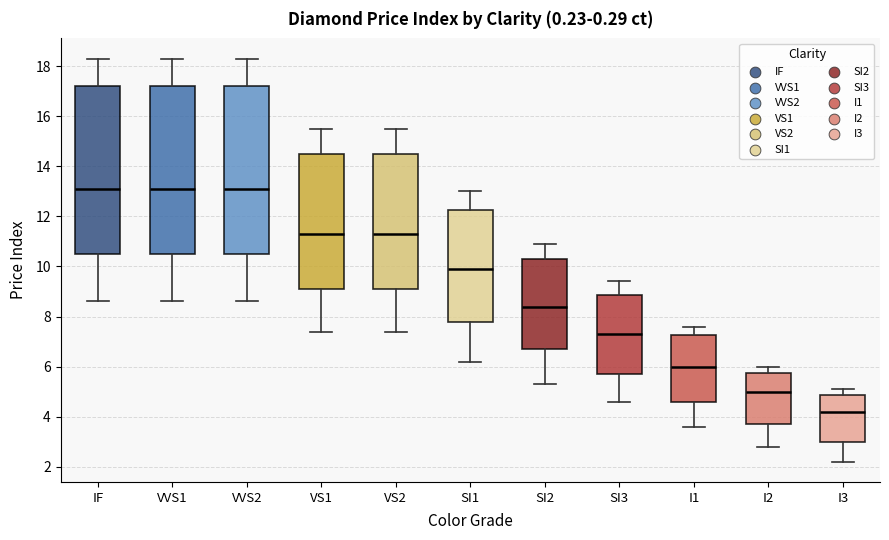

Reading left to right, read every box against the y-axis: the position of its median line, the range the box covers, and the ends of its whiskers. The values are not printed on the chart, so give them approximately, as read against the axis.

IF: median 13.2, box 10.6 to 17.2, whiskers 8.6 to 18.4
VVS1: median 13.2, box 10.6 to 17.2, whiskers 8.6 to 18.4
VVS2: median 13.2, box 10.6 to 17.2, whiskers 8.6 to 18.4
VS1: median 11.4, box 9.2 to 14.6, whiskers 7.4 to 15.6
VS2: median 11.4, box 9.2 to 14.6, whiskers 7.4 to 15.6
SI1: median 10.0, box 7.8 to 12.2, whiskers 6.2 to 13.0
SI2: median 8.4, box 6.8 to 10.4, whiskers 5.4 to 11.0
SI3: median 7.4, box 5.8 to 8.8, whiskers 4.6 to 9.4
I1: median 6.0, box 4.6 to 7.2, whiskers 3.6 to 7.6
I2: median 5.0, box 3.8 to 5.8, whiskers 2.8 to 6.0
I3: median 4.2, box 3.0 to 4.8, whiskers 2.2 to 5.2